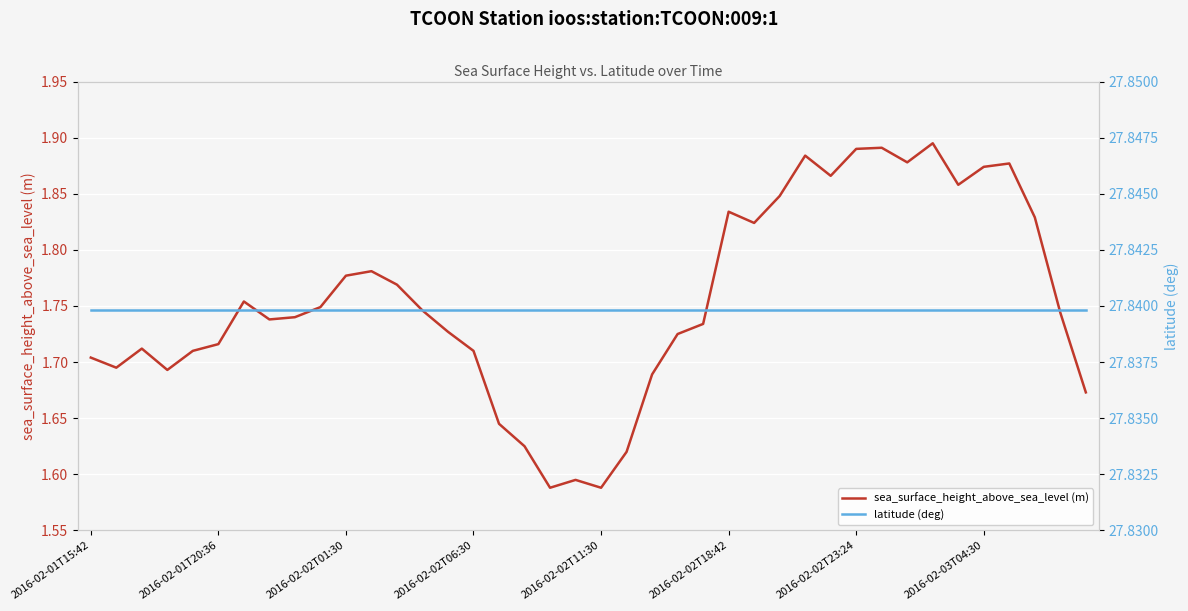

True or false: latitude (deg) and sea_surface_height_above_sea_level (m) intersect in this chart.

False